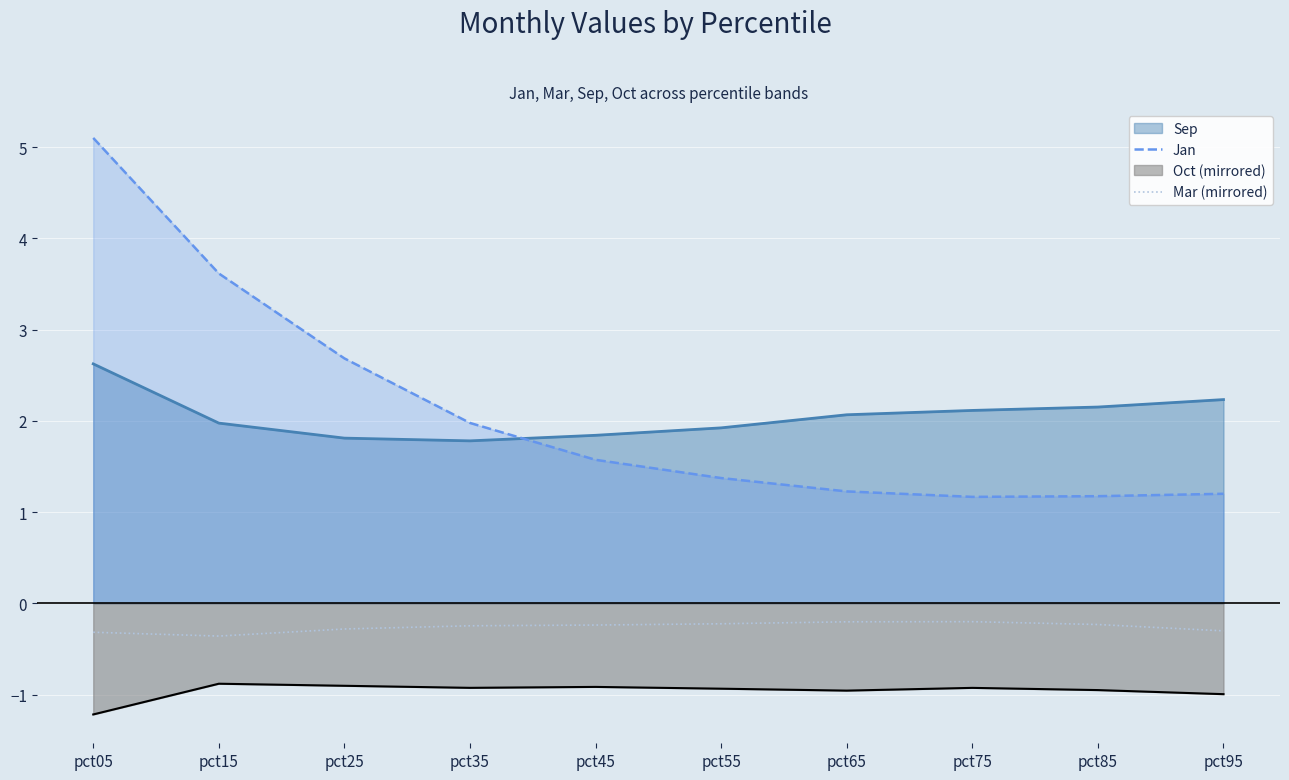

What are all the series names shown in the legend?

Sep, Jan, Oct (mirrored), Mar (mirrored)